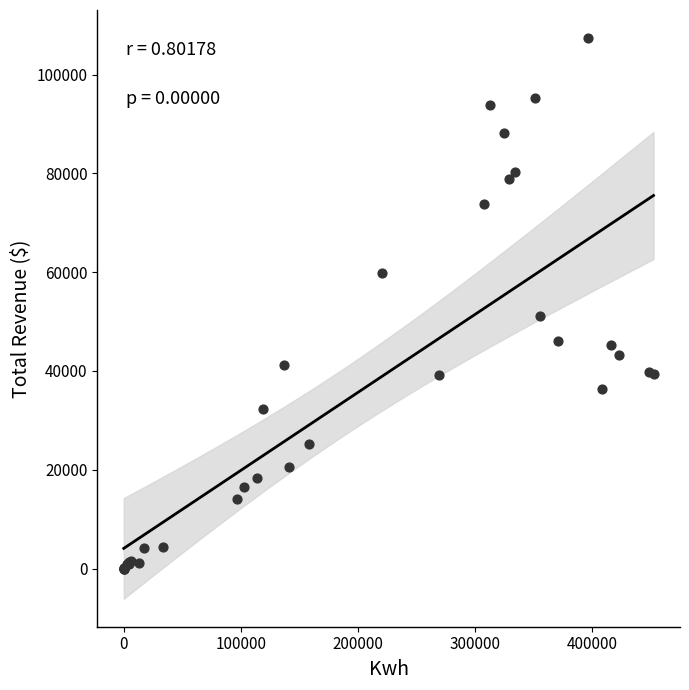

What Y value in the scatter plot is closest to 53703?

51211.4